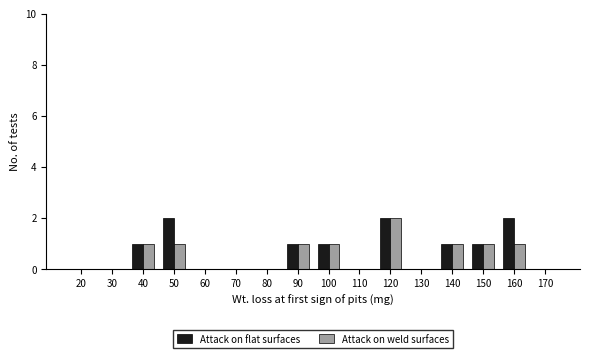

Which category has the highest value in the Attack on weld surfaces series?

120